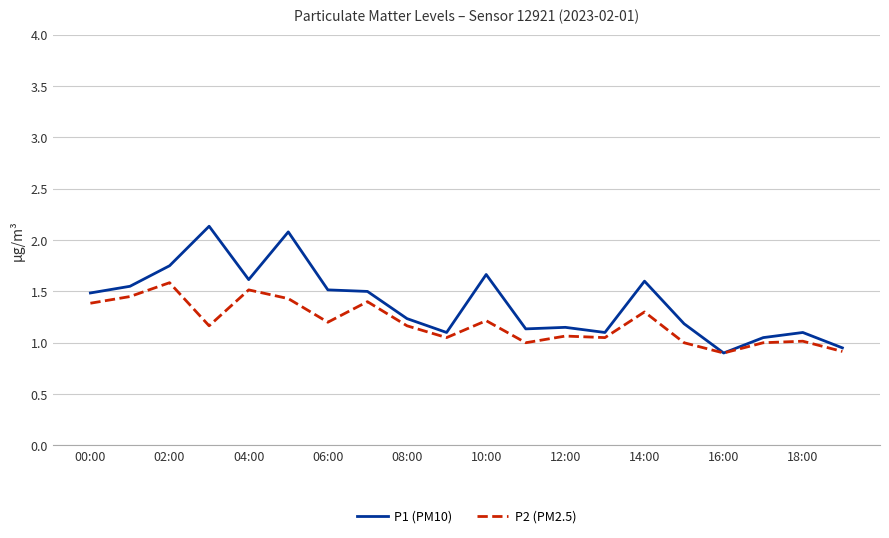

Which series has the largest total across all categories?

P1 (PM10)